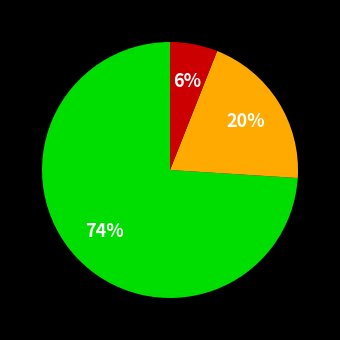

Does any single category account for the majority?

Yes